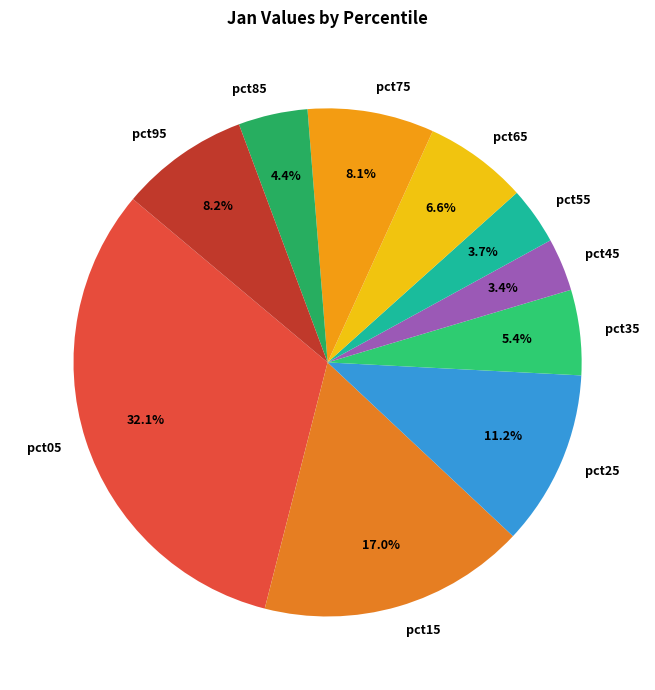

Is pct55 the majority of the pie?

No